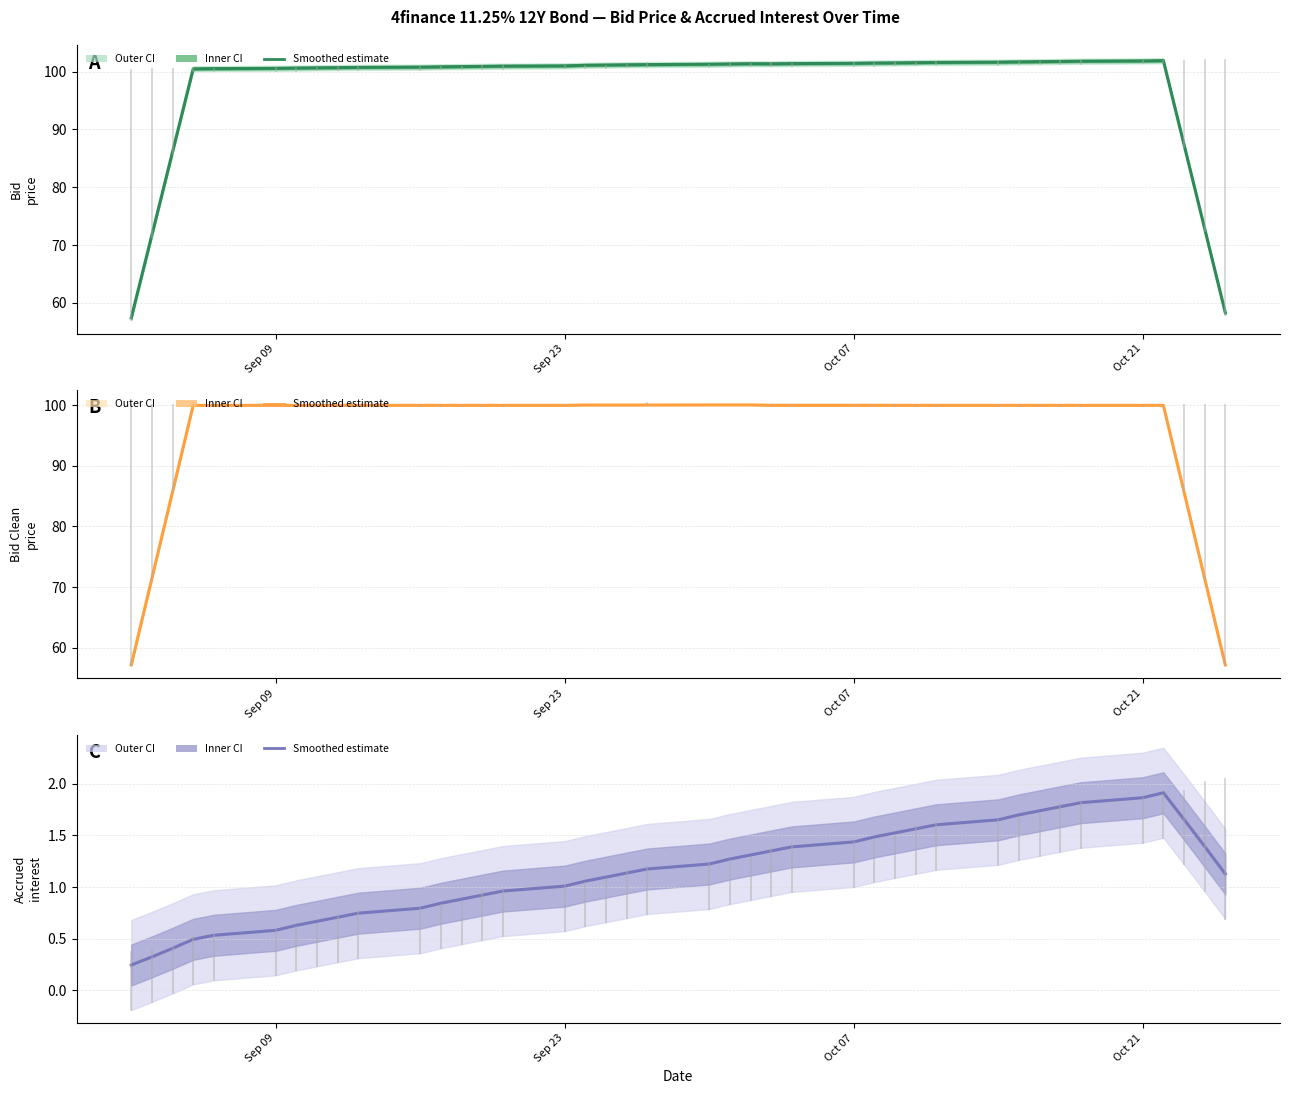

How many lines are shown in the chart?

3